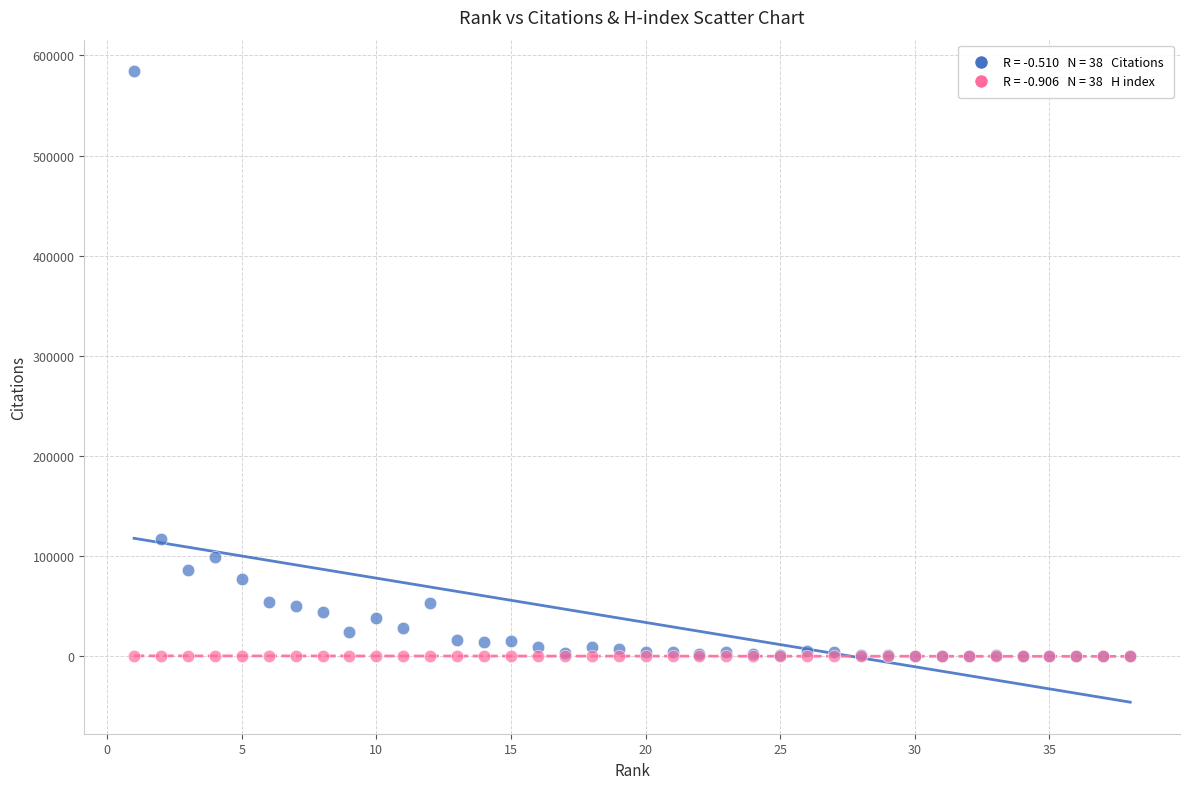

Across all series, what Y value is closest to 292096?

117163